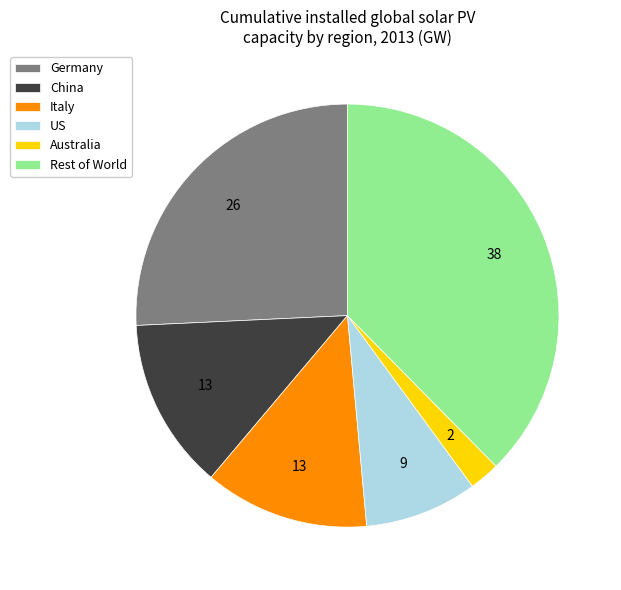

Which category has the smallest portion of the pie?

Australia